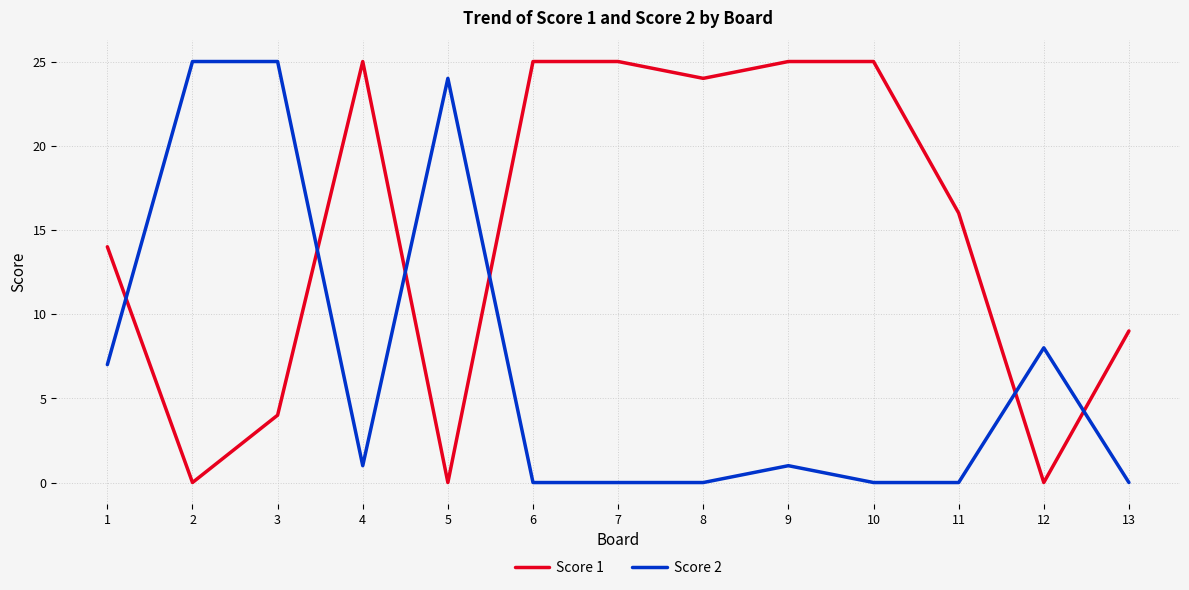

Where do Score 2 and Score 1 first cross each other?

1 and 2